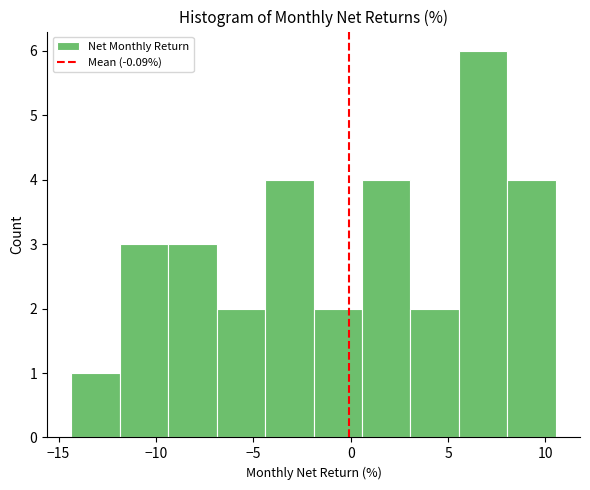

What is the height of the bar covering -12.0 to -9.5 on the x-axis? Neither the bar edges nor the heights are printed on the chart, so give them approximately, as read against the axes.

3